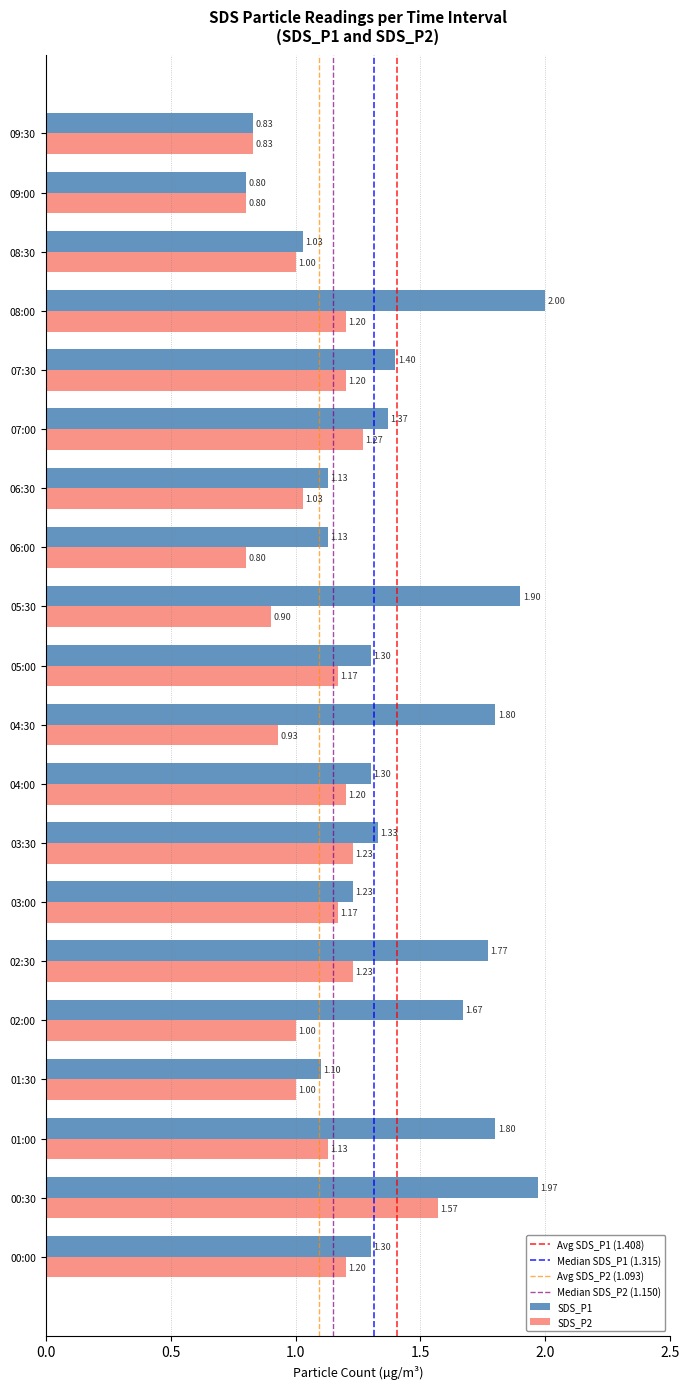

At how many categories does at least one series exceed 1?

18